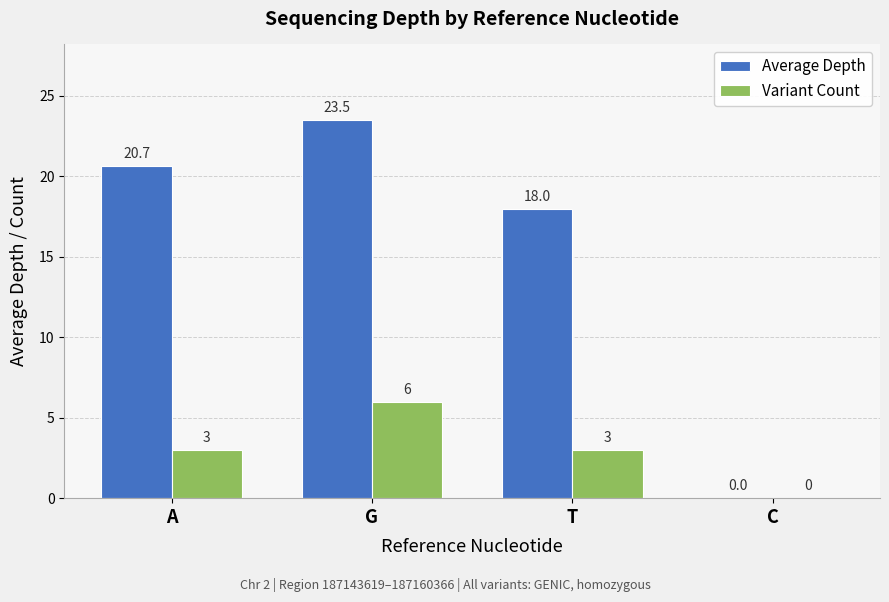

At which label does Variant Count reach its peak?

G